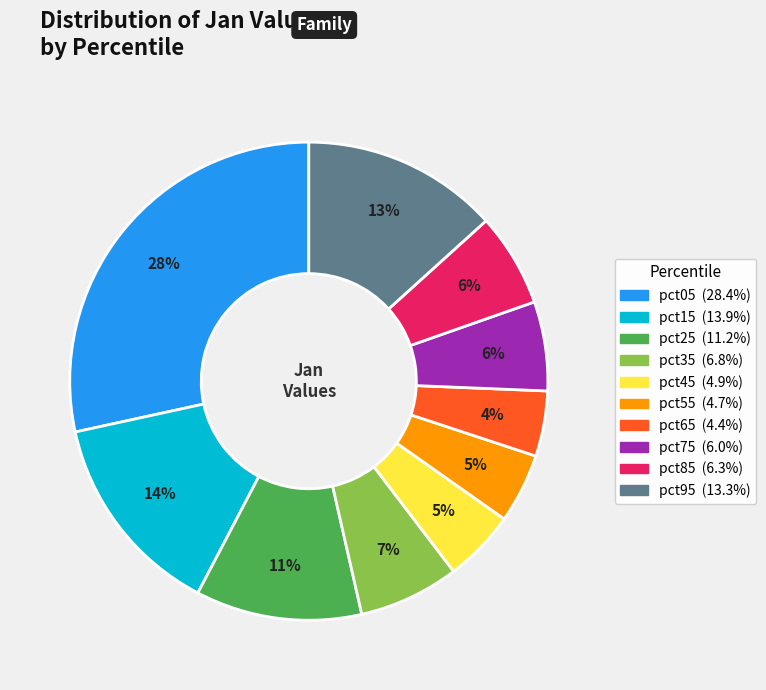

To the nearest percent, what percentage of the pie is pct25?

11%